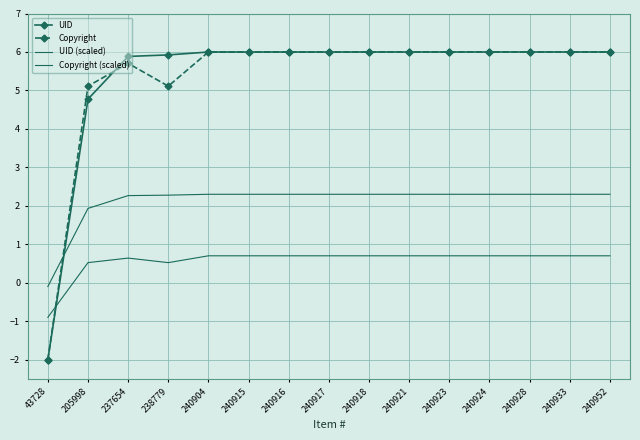

At which category does Copyright (scaled) reach its first local valley?

238779